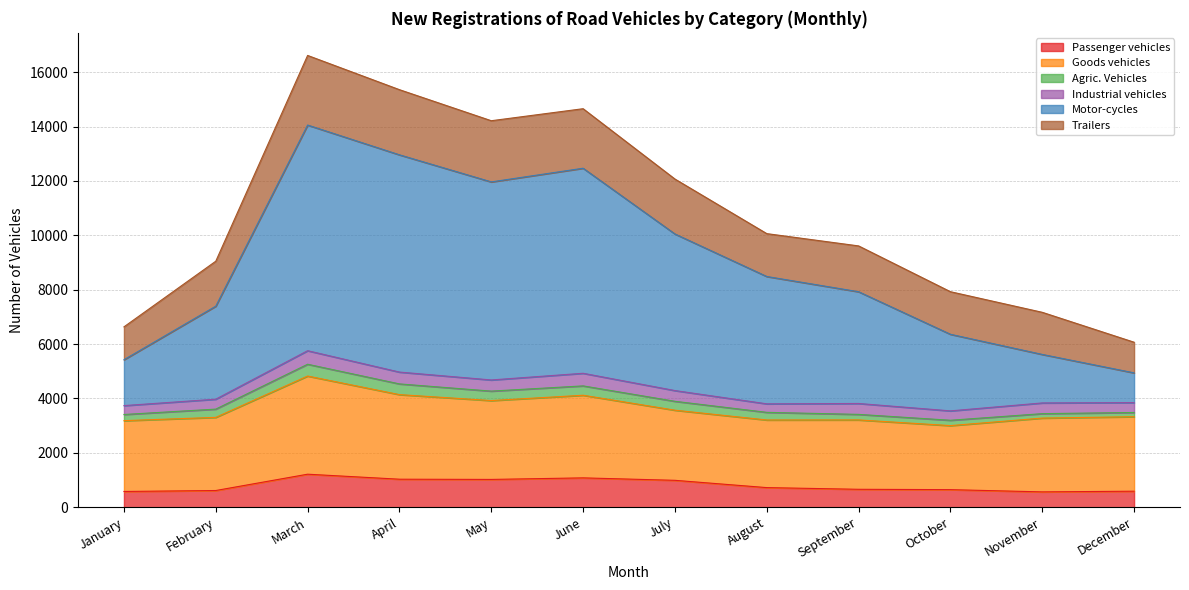

True or false: Passenger vehicles and Motor-cycles cross at least once.

False